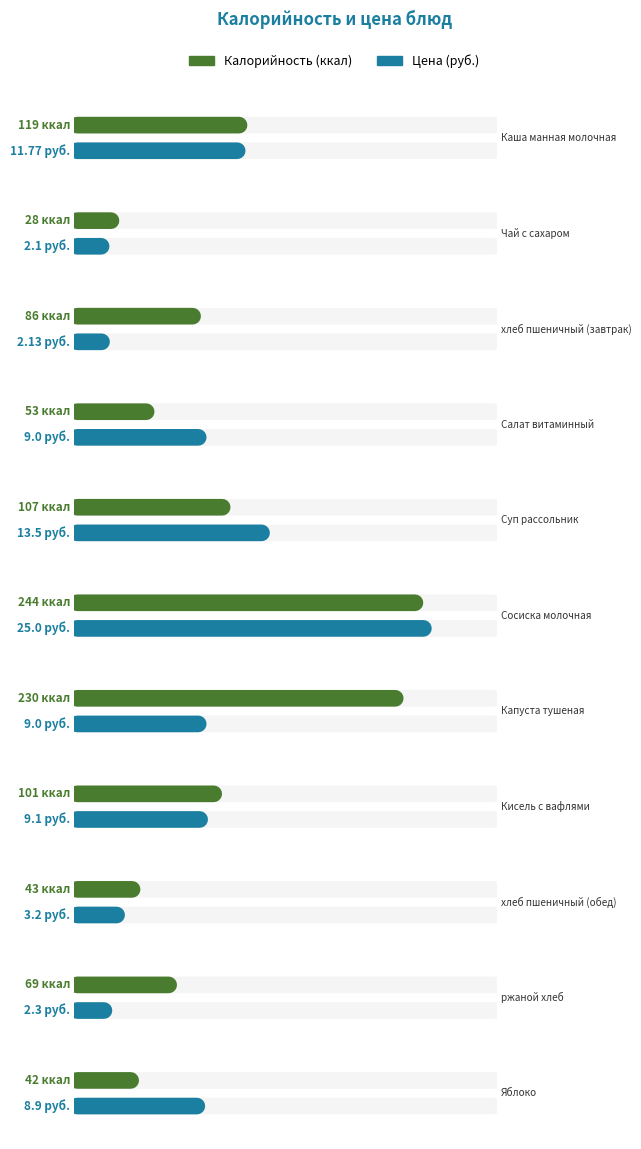

Reading left to right, transcribe all the data shown in this chart.

Калорийность: 119.0	28.0	86.0	53.0	107.0	244.0	230.0	101.0	43.0	69.0	42.0
Цена: 11.8	2.1	2.1	9.0	13.5	25.0	9.0	9.1	3.2	2.3	8.9